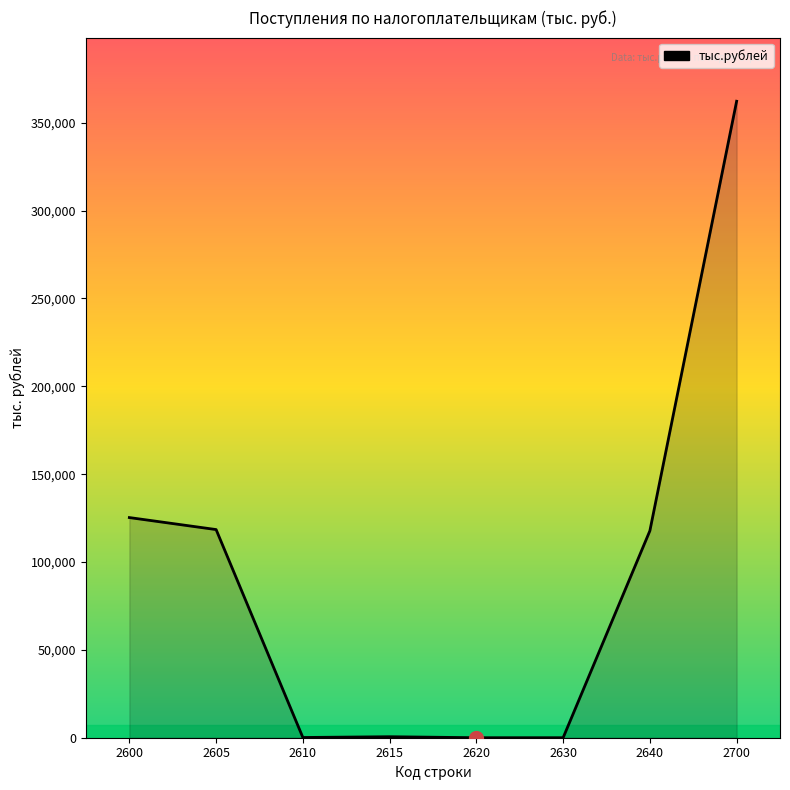

What is the sum of all values?

724420